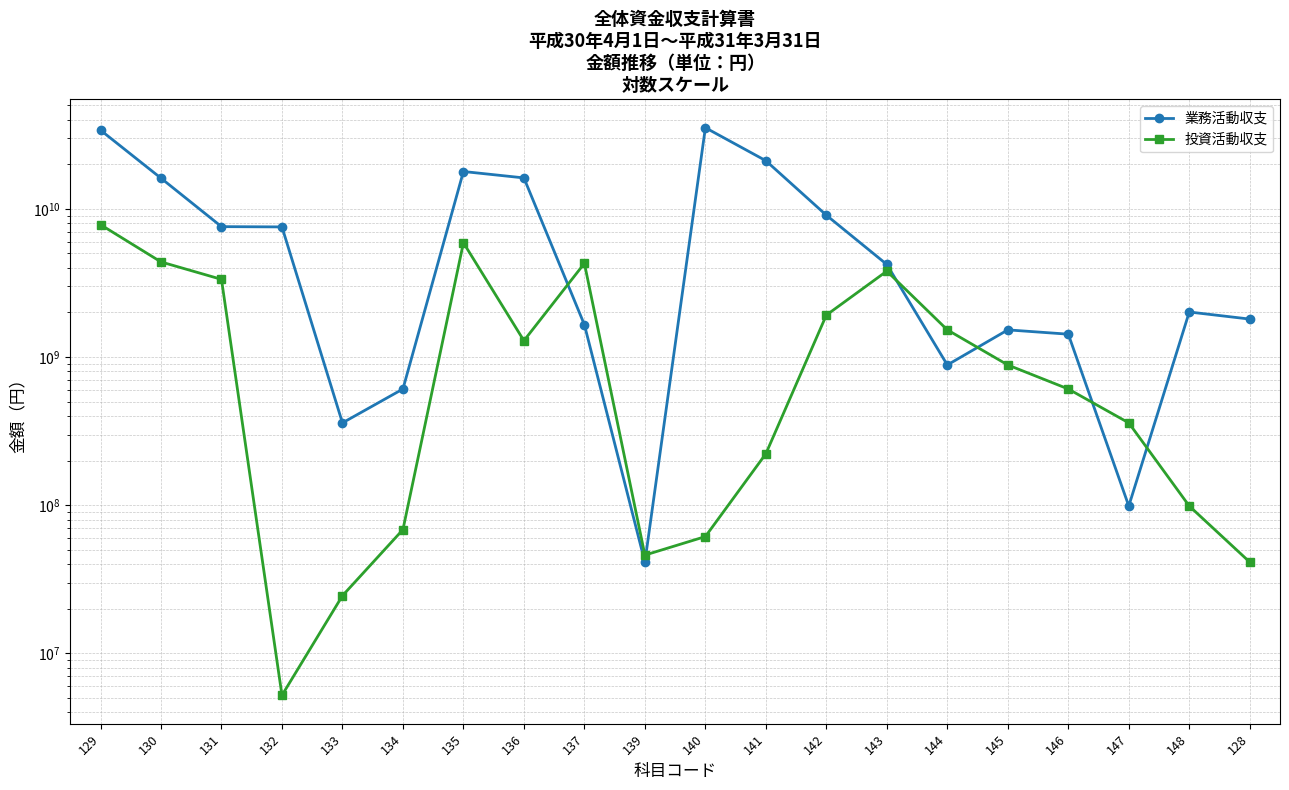

List the series in order of their overall mean, lowest first.

投資活動収支, 業務活動収支